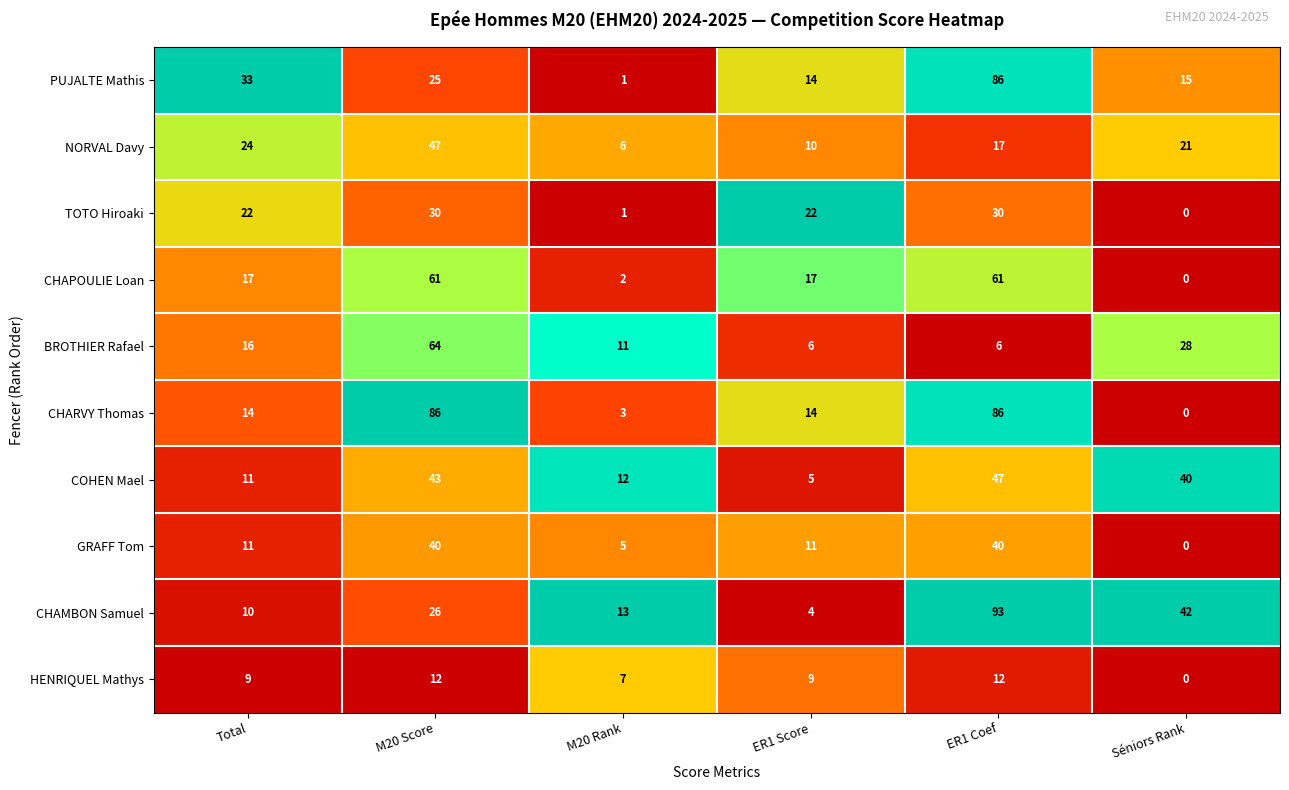

Which series has the widest spread of values?

CHAMBON Samuel